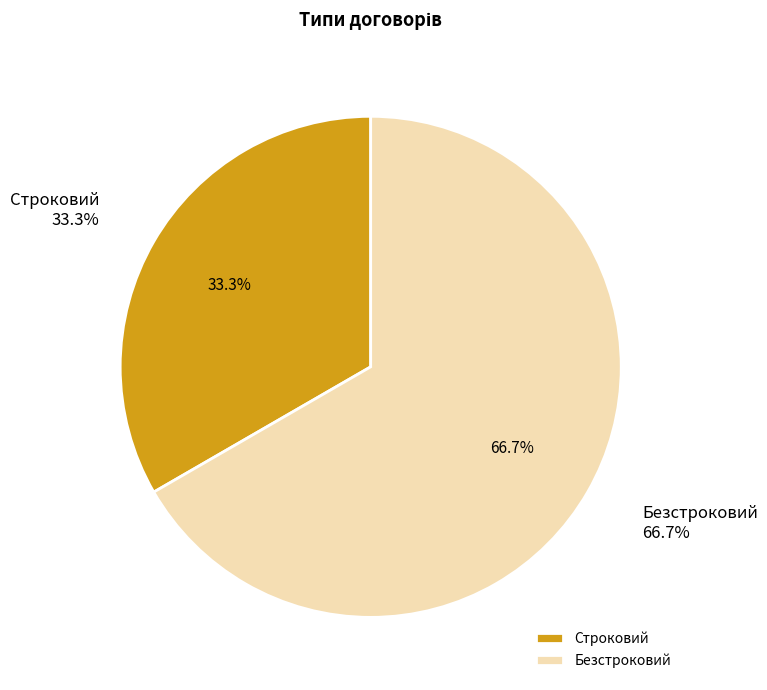

To the nearest percent, what percentage of the pie is Строковий?

33%